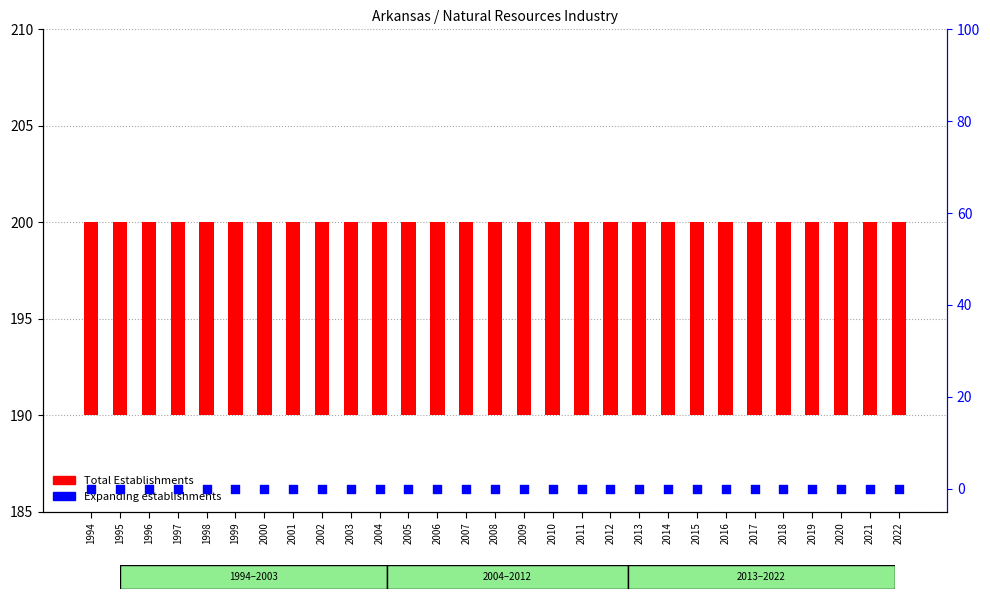

At which category is the sum across all series the highest?

1994